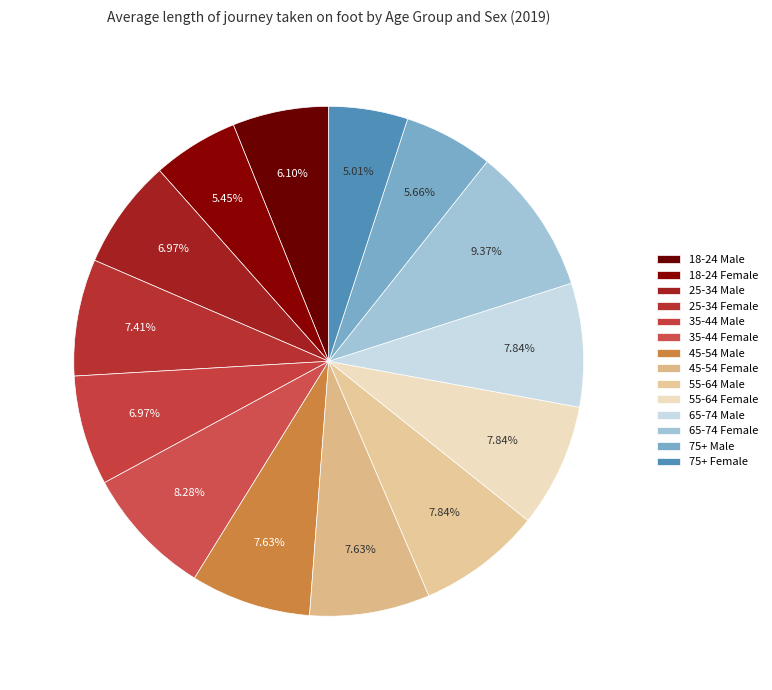

Count the number of slices in the pie.

14